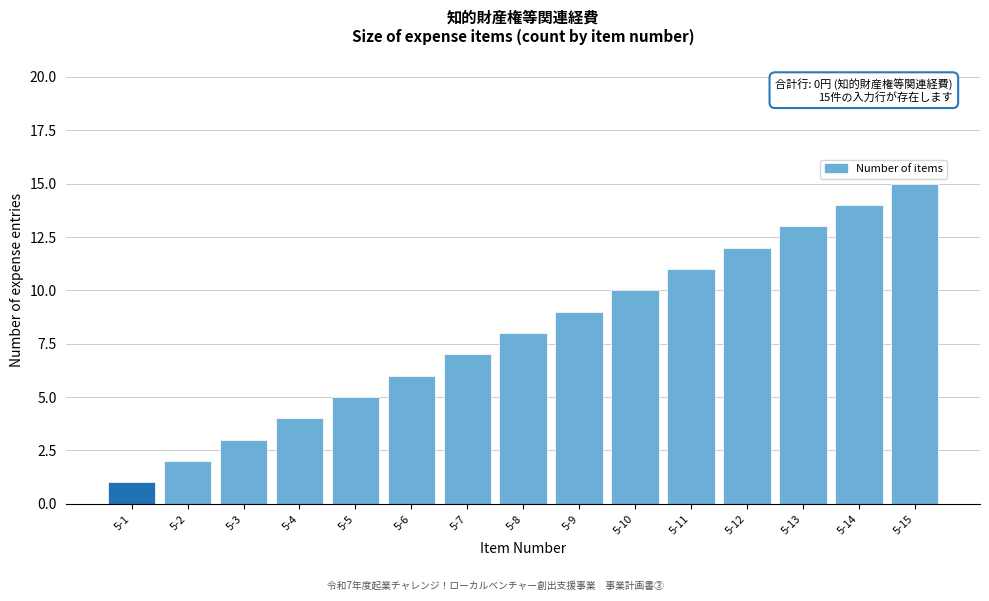

Between 5-15 and 5-12, which is larger?

5-15